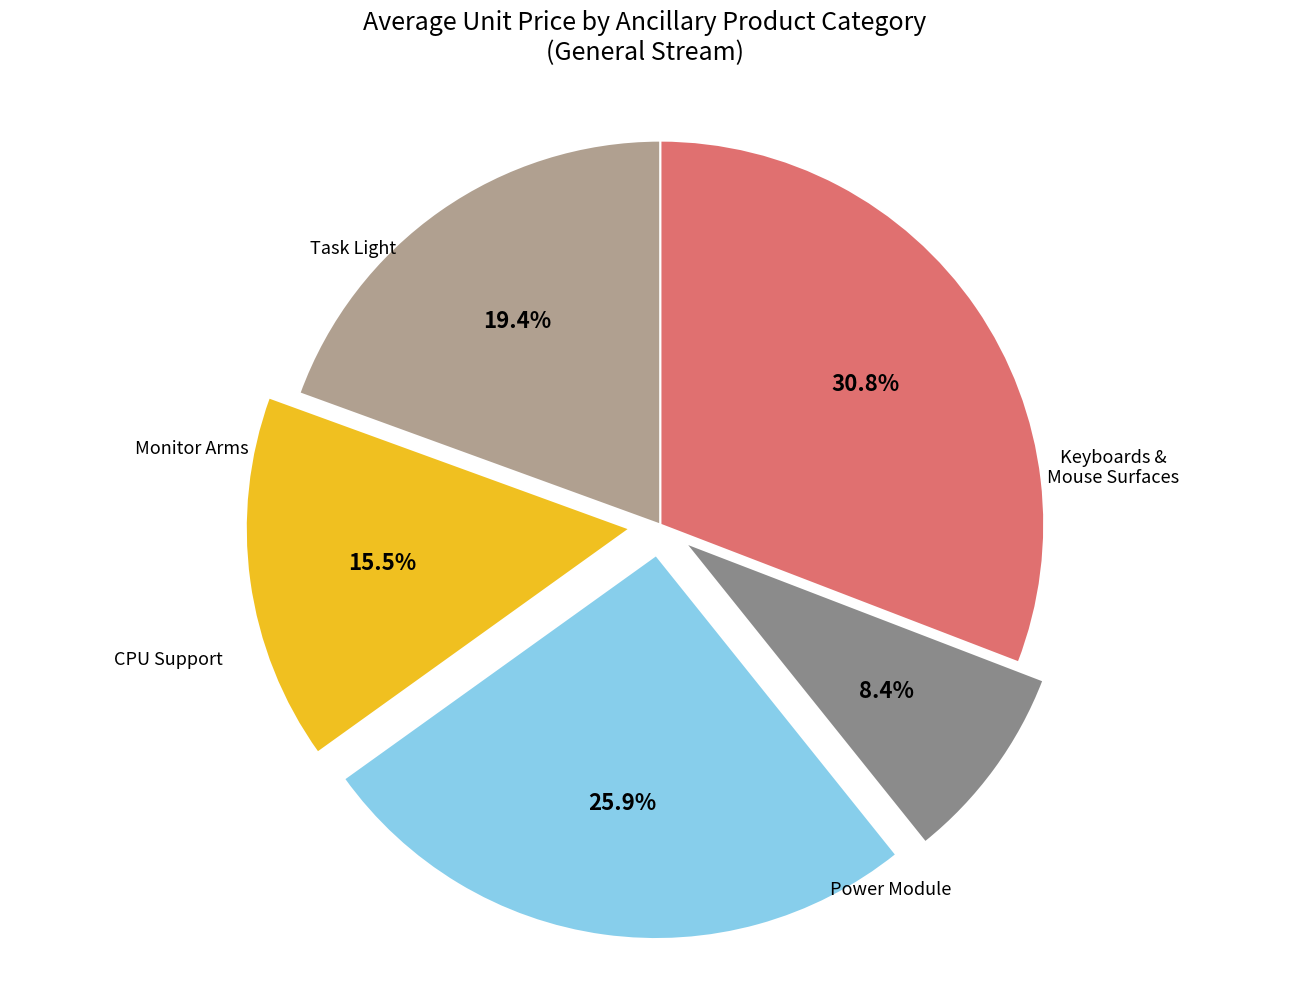

Is there a majority slice in this chart?

No